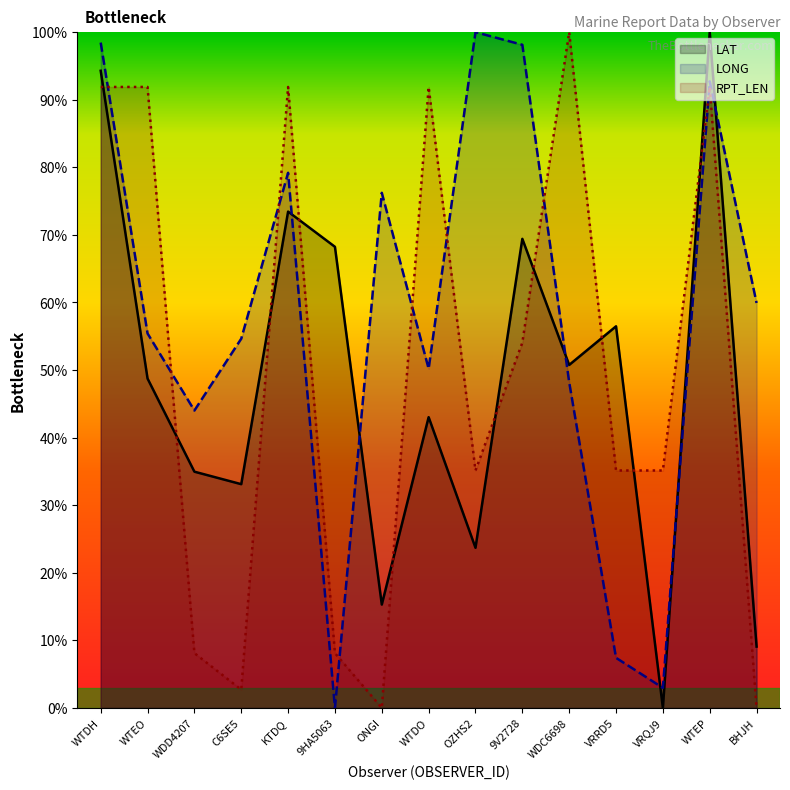

The value of RPT_LEN at 9HA5063 is 13.5. True or false?

False